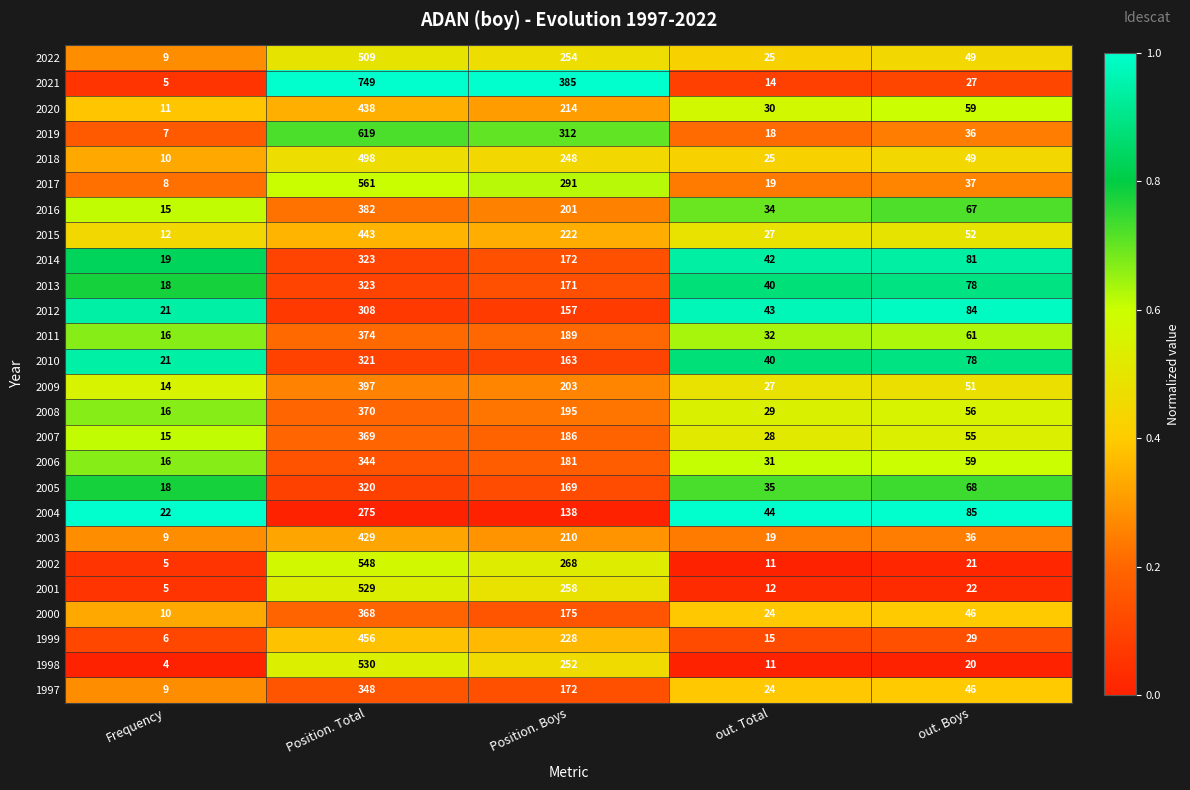

Which series has the largest range (max minus min)?

2021